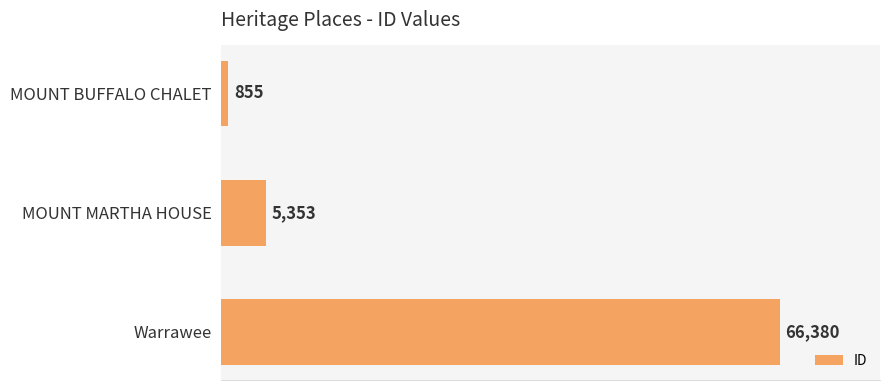

How many bars are there in total?

3